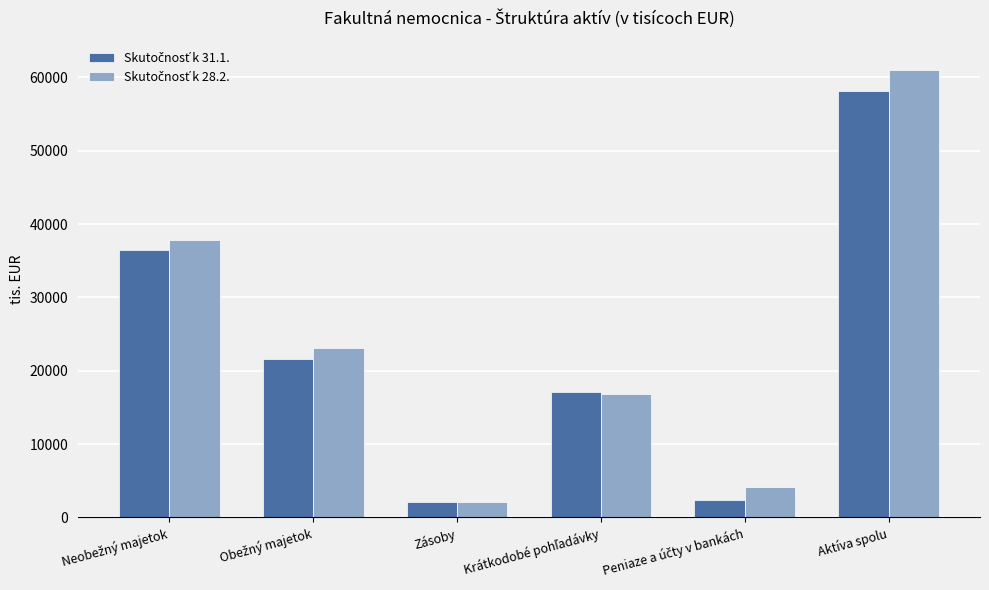

What is the minimum value shown in the chart?

2139